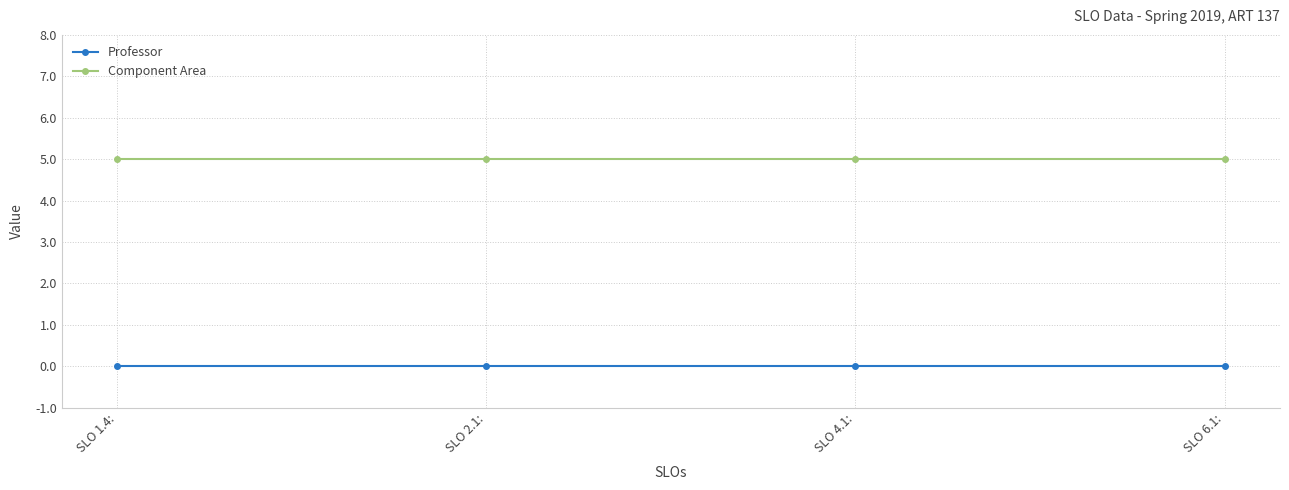

Is the value of Professor at SLO 6.1: greater than the value of Component Area at SLO 2.1:?

No